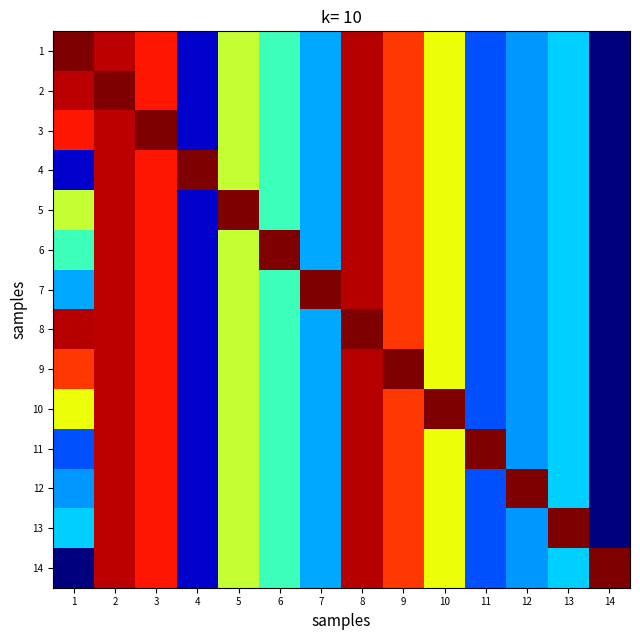

Which has a higher value, 1 or 6?

1